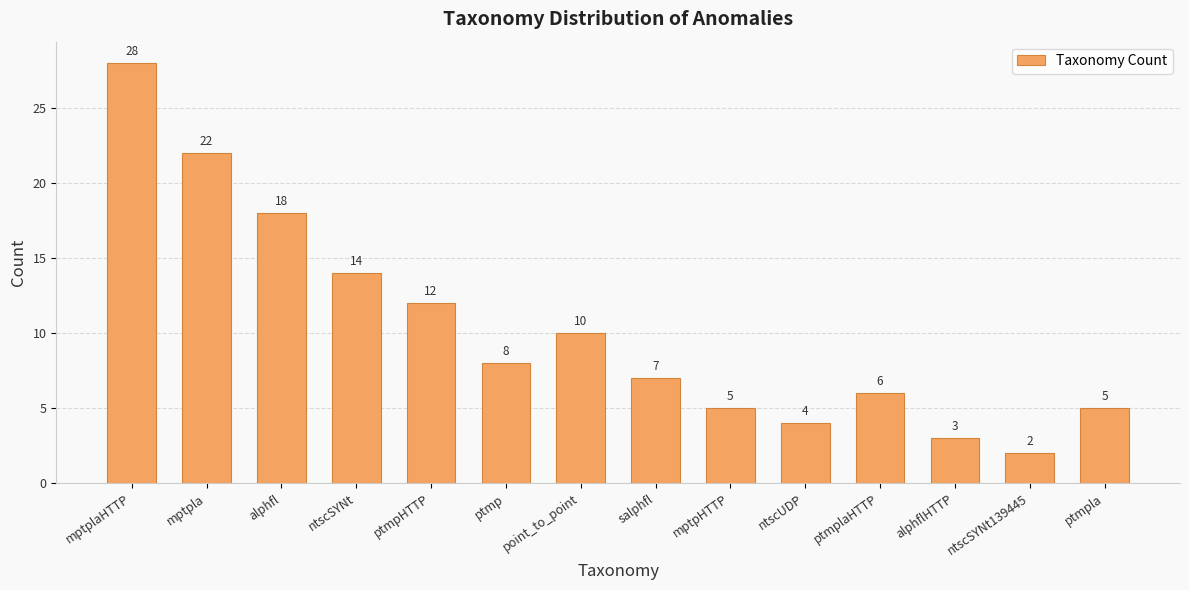

The value at ntscSYNt139445 is 3. True or false?

False